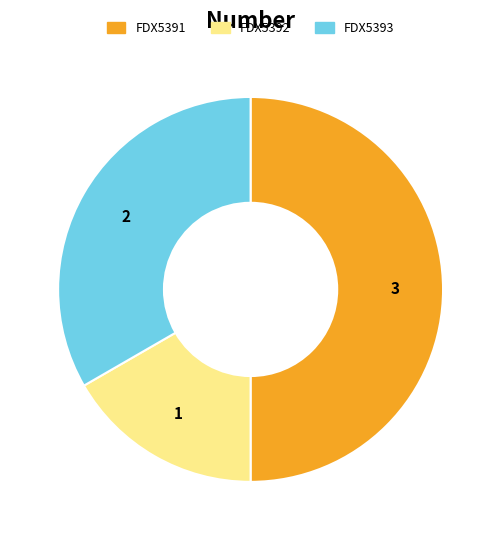

Rank the categories by value from highest to lowest.

FDX5391, FDX5393, FDX5392